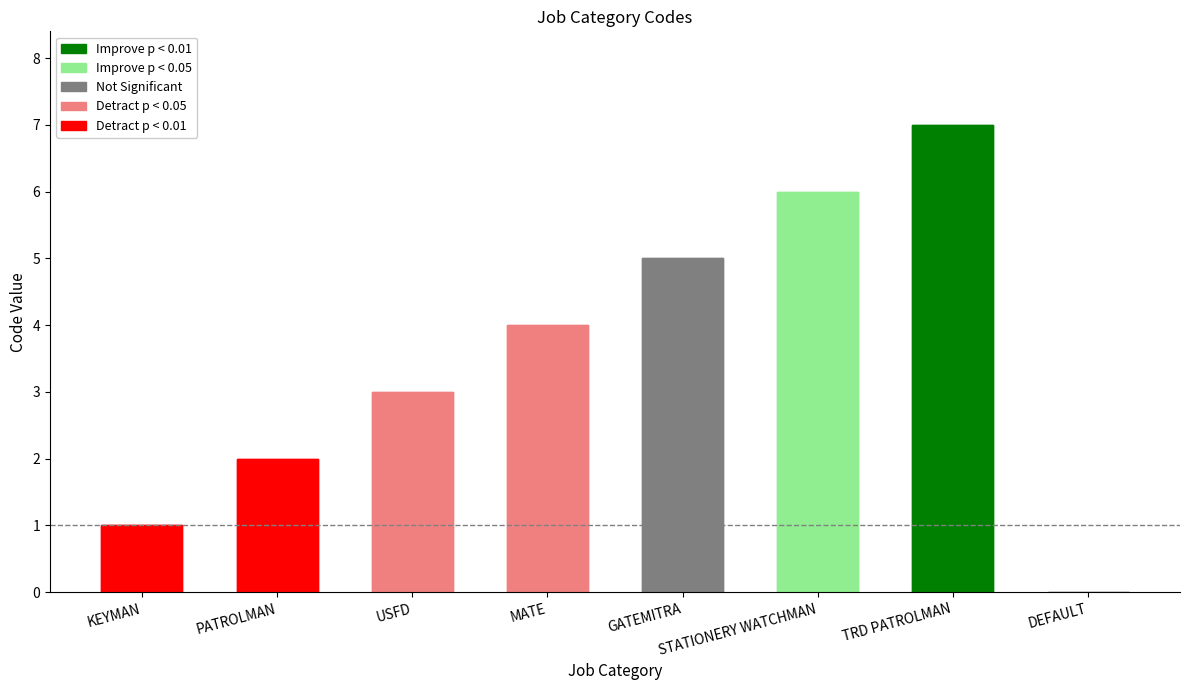

Rank the categories by value from highest to lowest.

TRD PATROLMAN, STATIONERY WATCHMAN, GATEMITRA, MATE, USFD, PATROLMAN, KEYMAN, DEFAULT